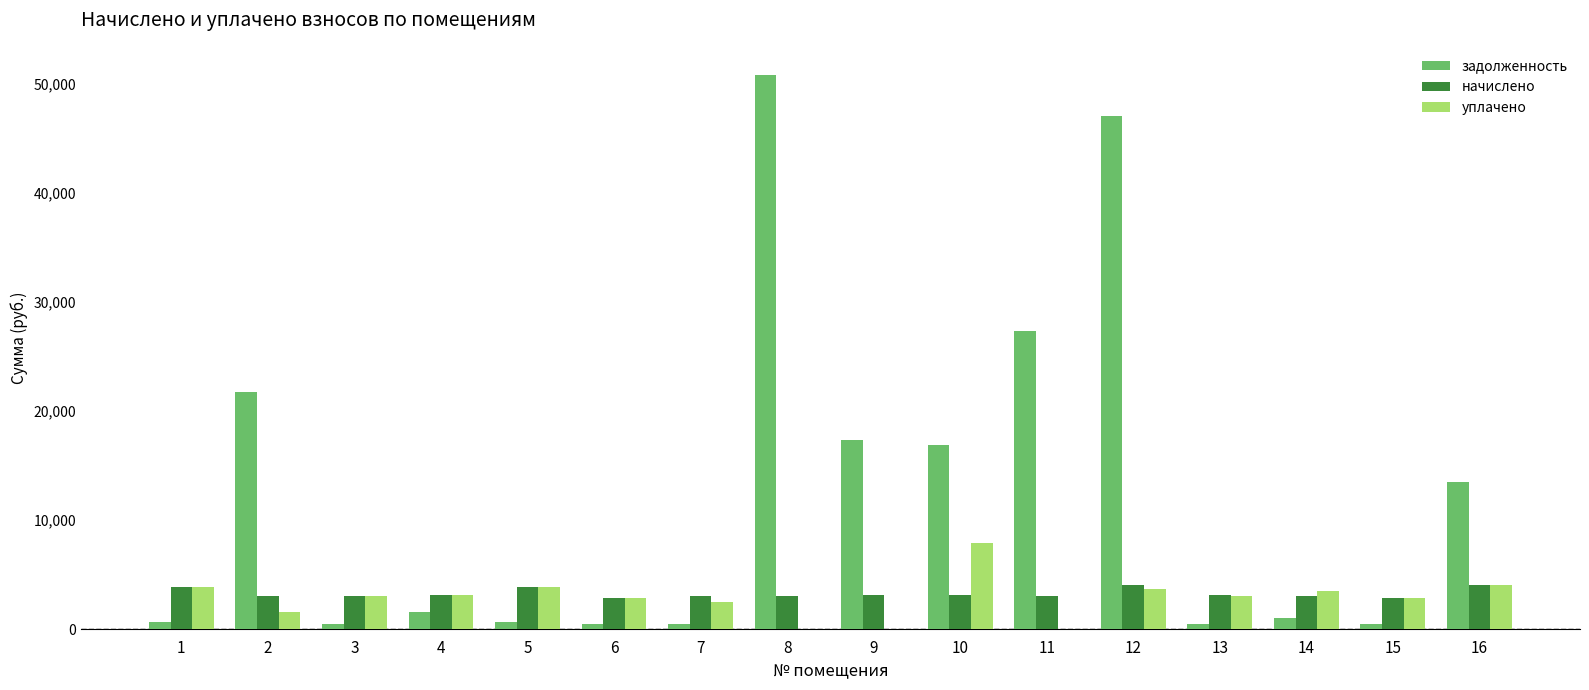

Which series changed the most between 3 and 16?

задолженность